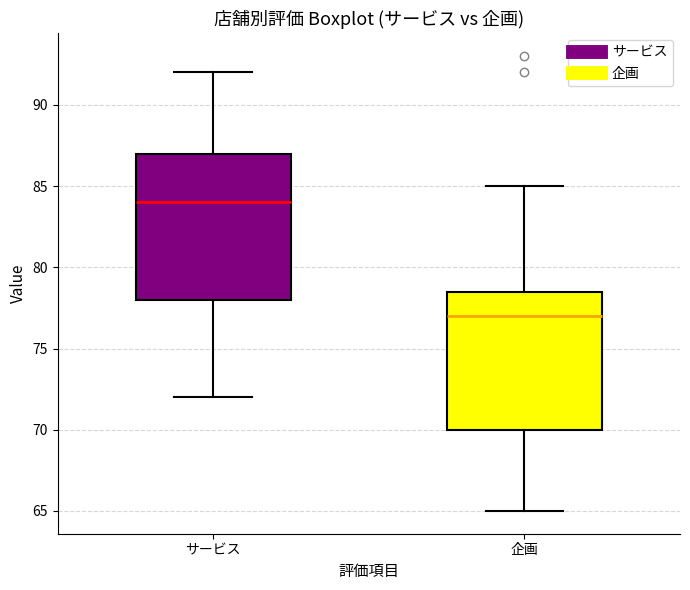

Comparing the boxes themselves (not the whiskers), which one is the tallest?

サービス